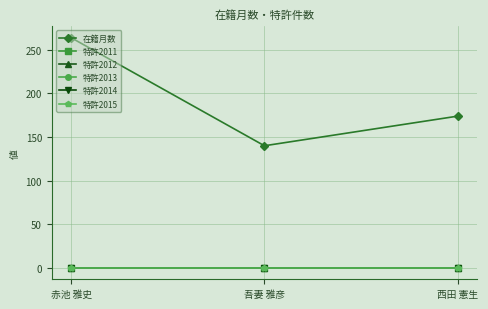

Reading left to right, what are all the values shown in this chart?

在籍月数: 264	140	174
特許2011: 0	0	0
特許2012: 0	0	0
特許2013: 0	0	0
特許2014: 0	0	0
特許2015: 0	0	0